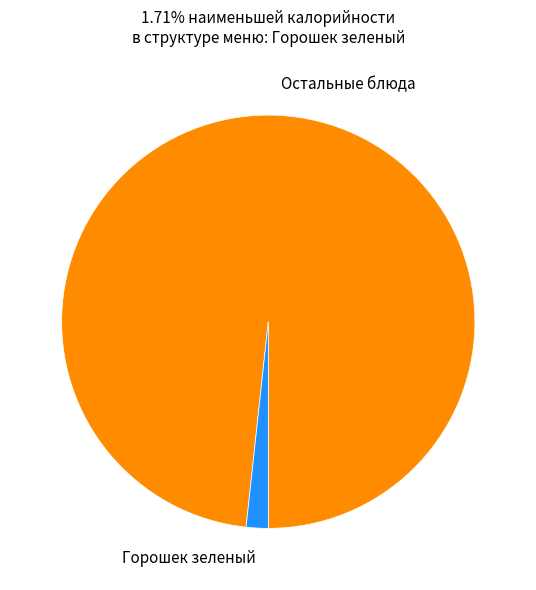

Count the number of slices in the pie.

2